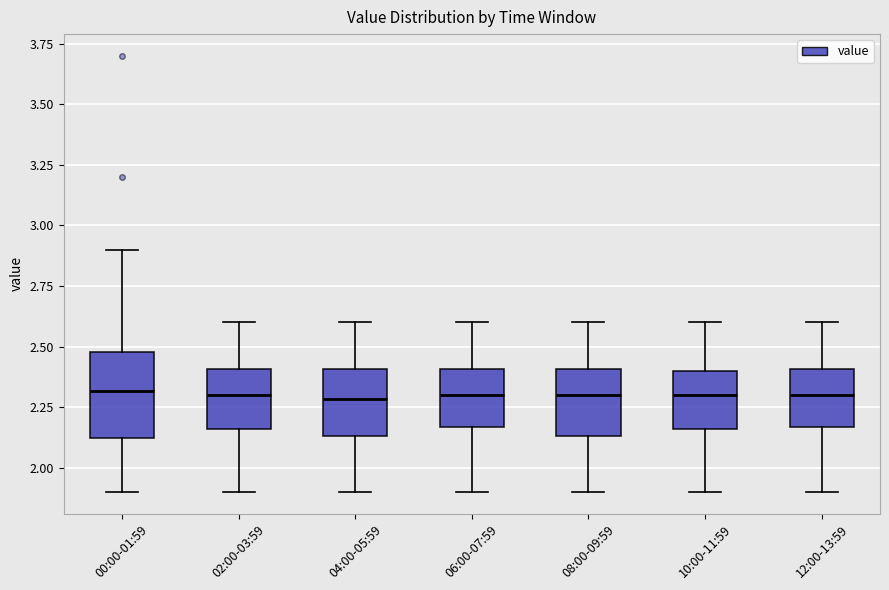

Where does the lower whisker of the box for 10:00-11:59 end on the y-axis? The values are not printed on the chart, so give them approximately, as read against the axis.

1.90